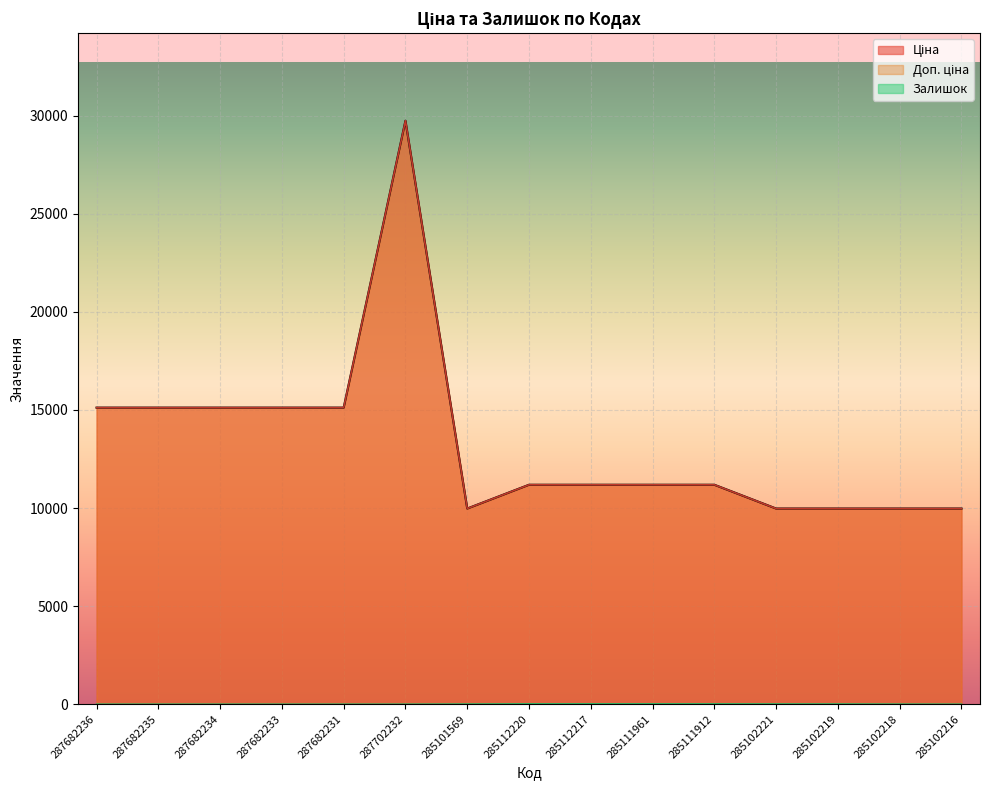

Reading left to right, list all the values displayed in this chart.

Ціна: 15120.0	15120.0	15120.0	15120.0	15120.0	29747.2	9975.0	11188.2	11188.2	11188.2	11188.2	9975.0	9975.0	9975.0	9975.0
Доп. ціна: 15120.0	15120.0	15120.0	15120.0	15120.0	29747.2	9975.0	11188.2	11188.2	11188.2	11188.2	9975.0	9975.0	9975.0	9975.0
Залишок: 0.0	0.0	0.0	0.0	0.0	0.0	7.0	17.0	17.0	17.0	15.0	11.0	9.0	3.0	0.0